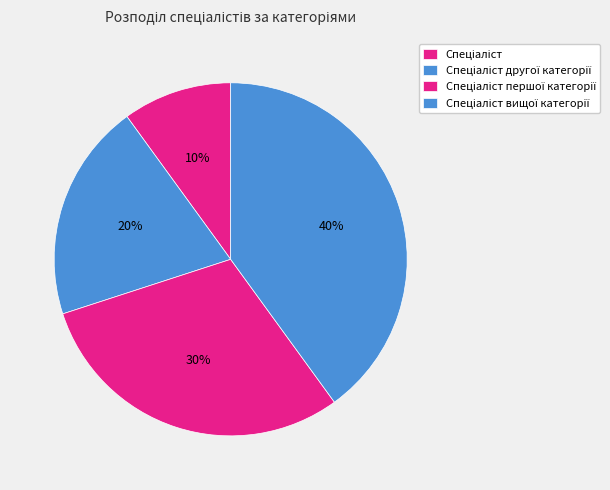

Count the number of slices in the pie.

4